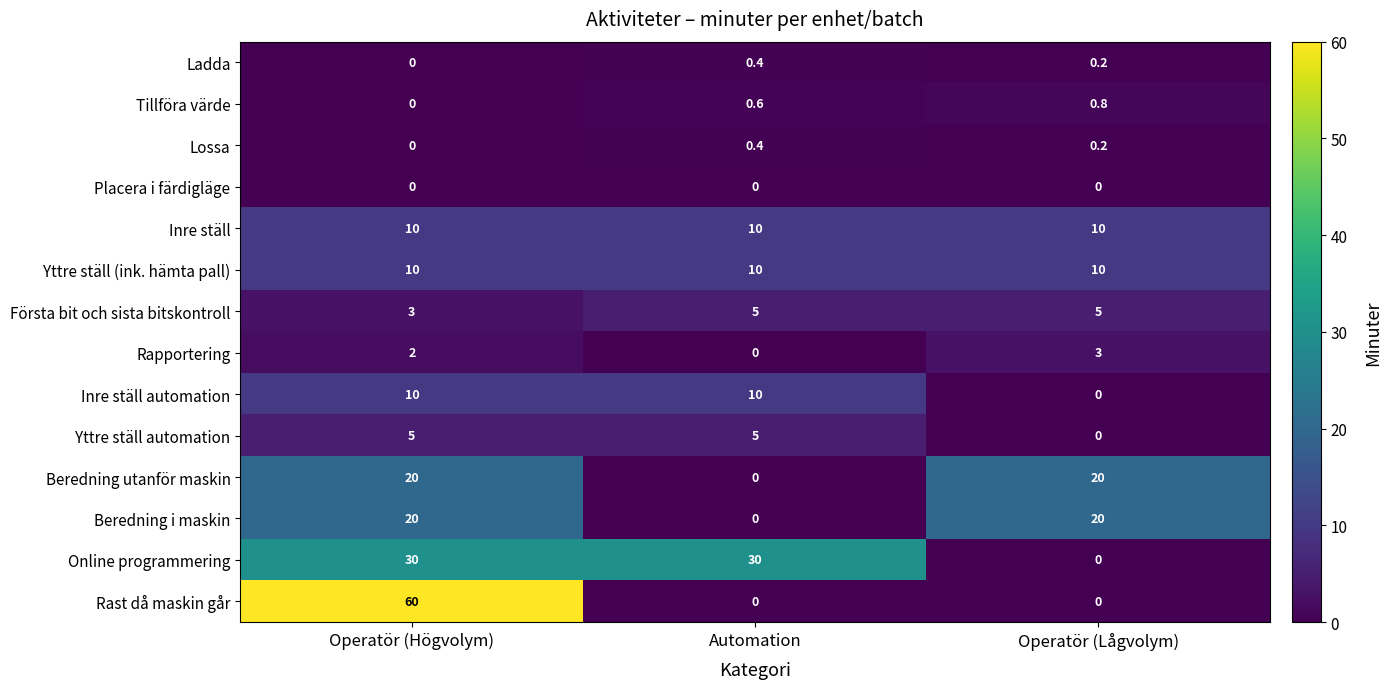

What is the sum of all Lossa values?

0.6